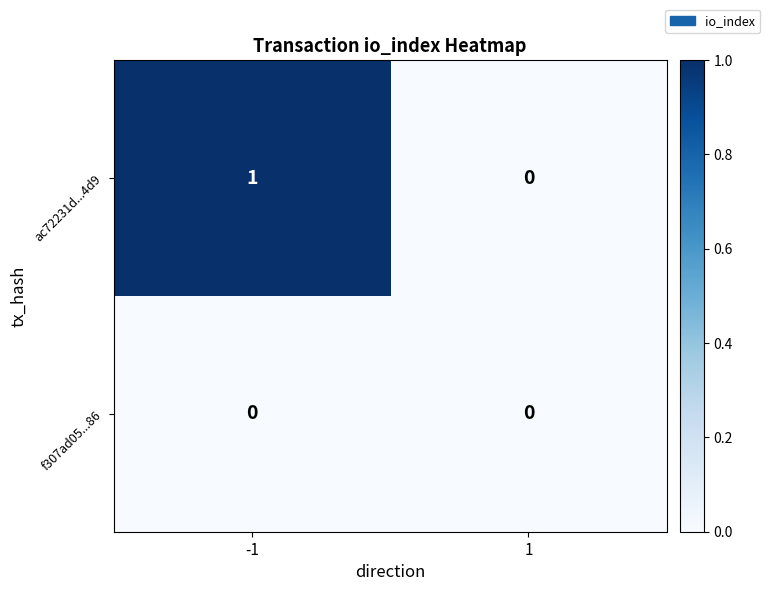

Which series has the largest total across all categories?

ac72231d...4d9